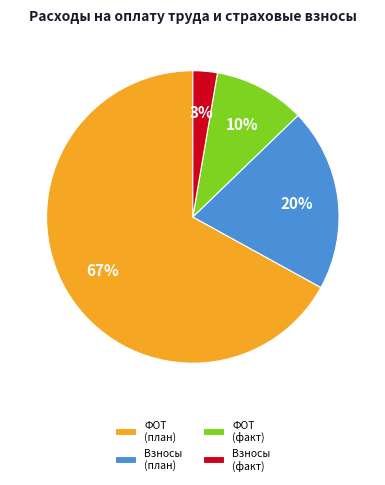

To the nearest percent, what portion does Взносы (план) represent?

20%